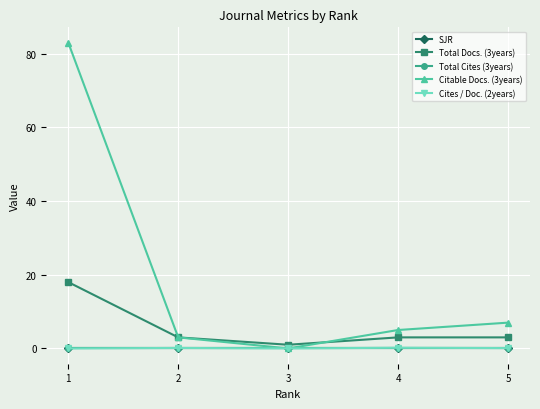

Read the Total Docs. (3years) value at 3.

1.0